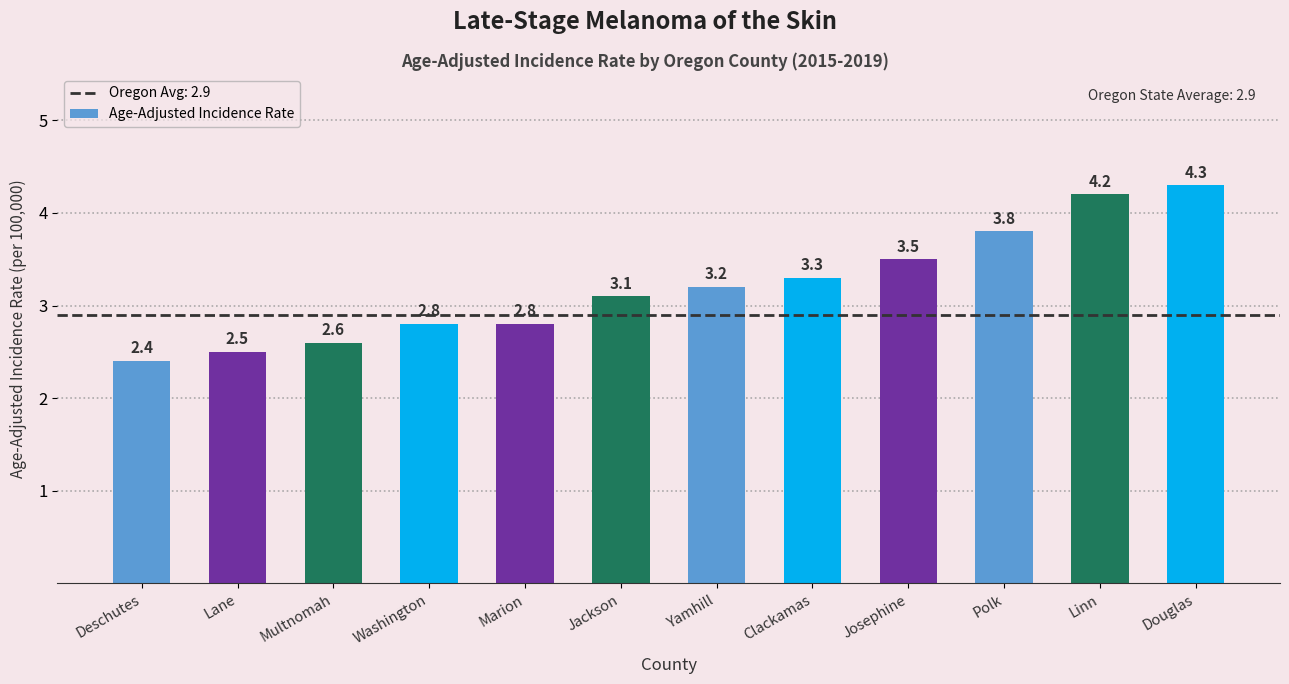

Reading right to left, extract all data points from this chart.

4.3	4.2	3.8	3.5	3.3	3.2	3.1	2.8	2.8	2.6	2.5	2.4